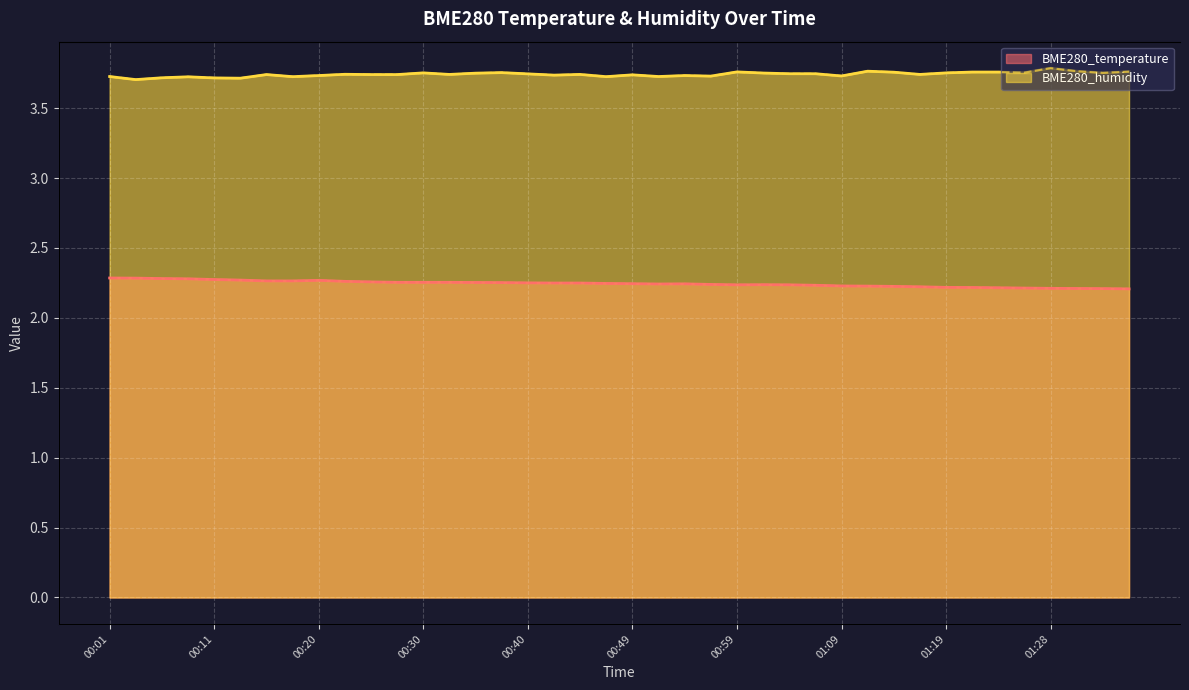

Reading right to left, transcribe all the data shown in this chart.

BME280_temperature: 01:35=2.2	01:33=2.2	01:31=2.2	01:28=2.2	01:26=2.2	01:23=2.2	01:21=2.2	01:19=2.2	01:16=2.2	01:14=2.2	01:11=2.2	01:09=2.2	01:06=2.2	01:04=2.2	01:02=2.2	00:59=2.2	00:57=2.2	00:54=2.2	00:52=2.2	00:49=2.2	00:47=2.2	00:45=2.2	00:42=2.2	00:40=2.2	00:37=2.3	00:35=2.3	00:33=2.3	00:30=2.3	00:28=2.3	00:25=2.3	00:23=2.3	00:20=2.3	00:18=2.3	00:16=2.3	00:13=2.3	00:11=2.3	00:08=2.3	00:06=2.3	00:03=2.3	00:01=2.3
BME280_humidity: 01:35=3.8	01:33=3.8	01:31=3.8	01:28=3.8	01:26=3.8	01:23=3.8	01:21=3.8	01:19=3.8	01:16=3.7	01:14=3.8	01:11=3.8	01:09=3.7	01:06=3.7	01:04=3.7	01:02=3.8	00:59=3.8	00:57=3.7	00:54=3.7	00:52=3.7	00:49=3.7	00:47=3.7	00:45=3.7	00:42=3.7	00:40=3.7	00:37=3.8	00:35=3.8	00:33=3.7	00:30=3.8	00:28=3.7	00:25=3.7	00:23=3.7	00:20=3.7	00:18=3.7	00:16=3.7	00:13=3.7	00:11=3.7	00:08=3.7	00:06=3.7	00:03=3.7	00:01=3.7